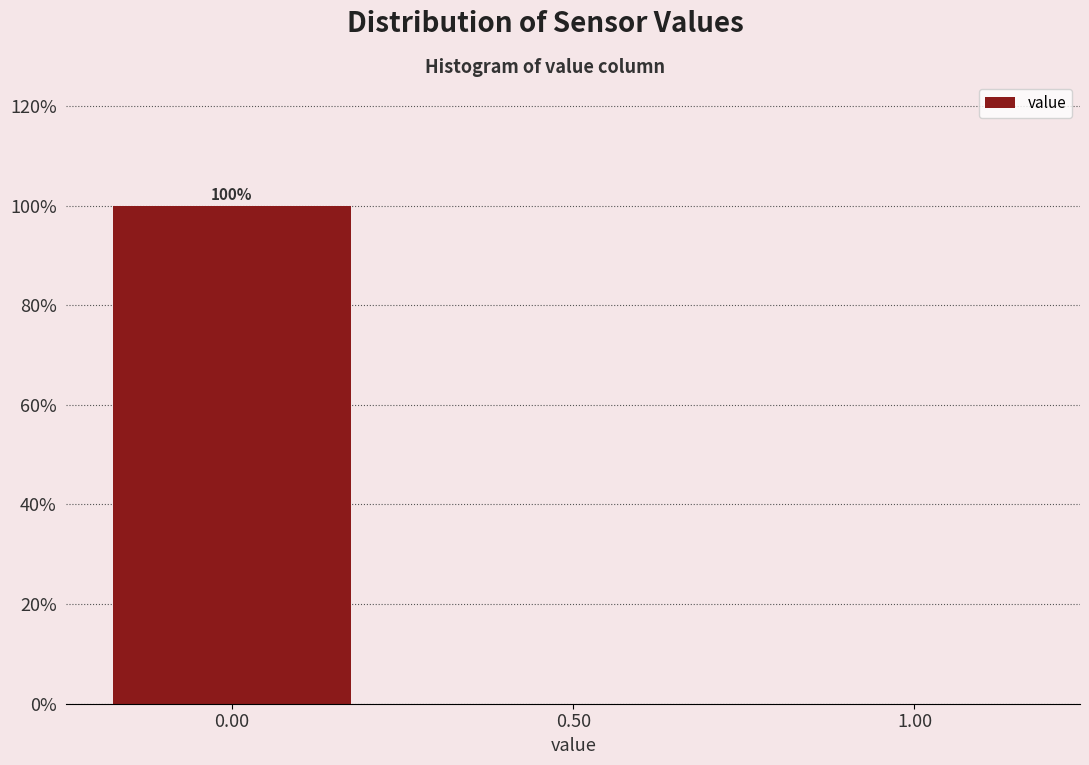

Over which range of the x-axis is the bar tallest?

-0.25 to 0.25